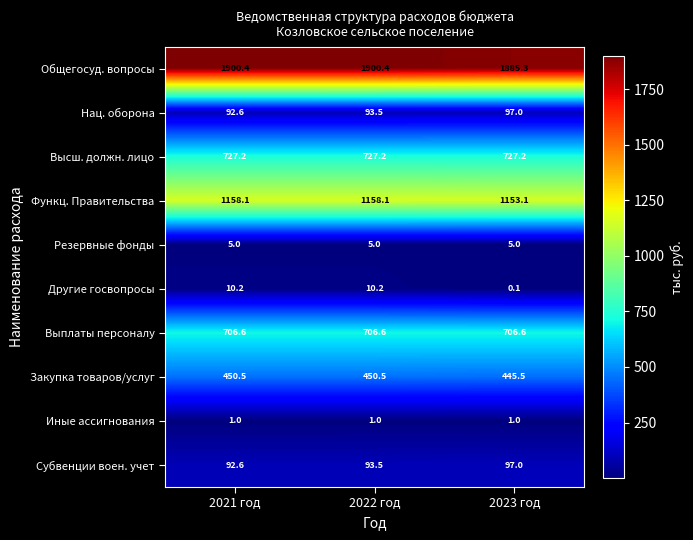

Is the value of Субвенции воен. учет at 2023 год greater than the value of Выплаты персоналу at 2022 год?

No